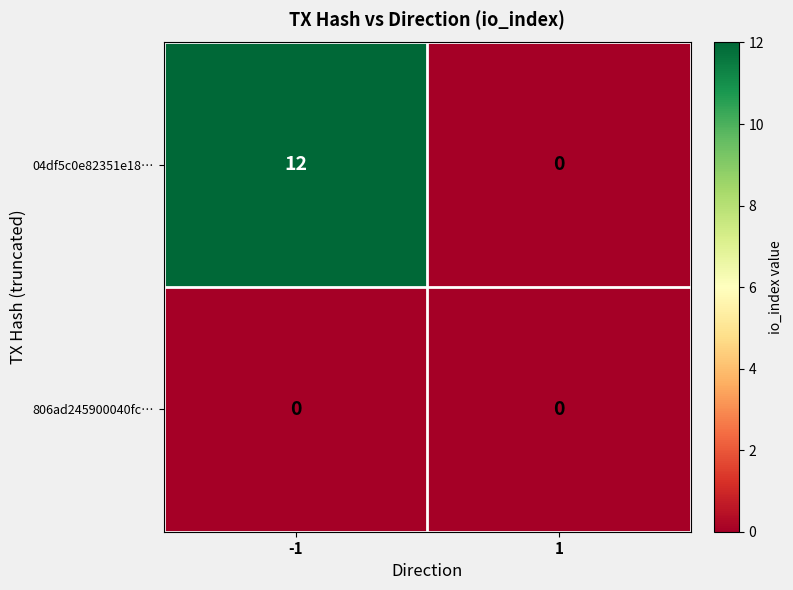

Which category has the highest value across all series?

-1